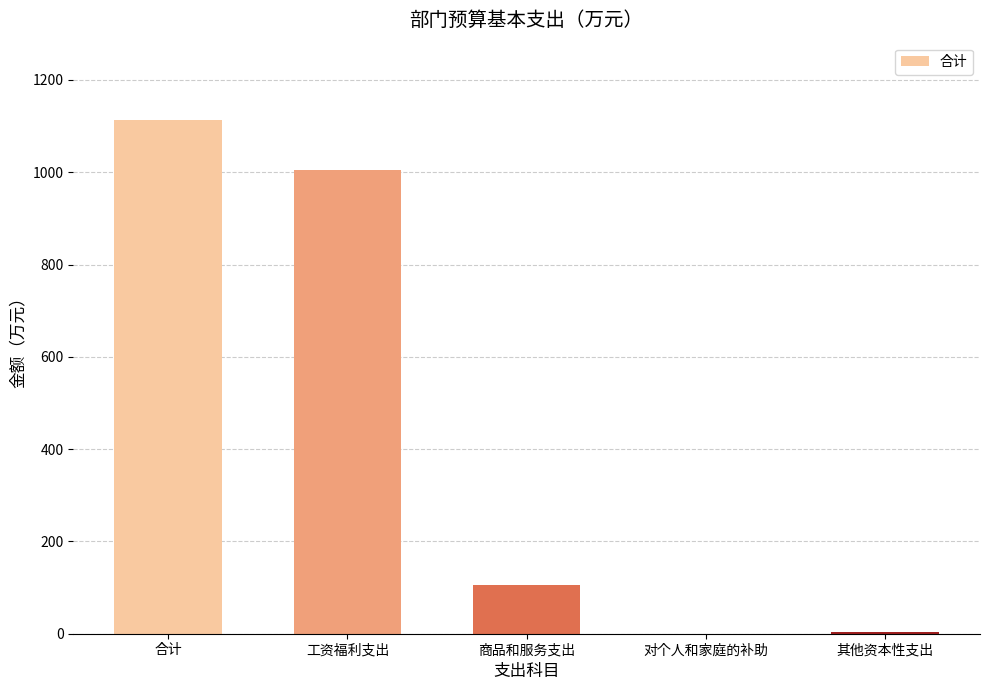

The chart shows a value of 0.0 at 对个人和家庭的补助. True or false?

True